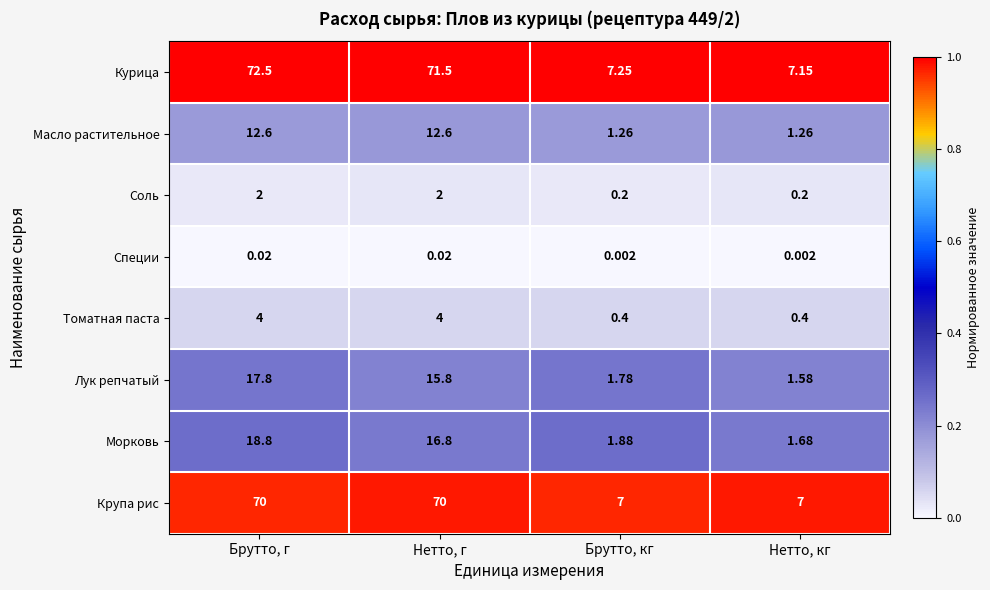

Which category has the highest value in the Курица series?

Брутто, г